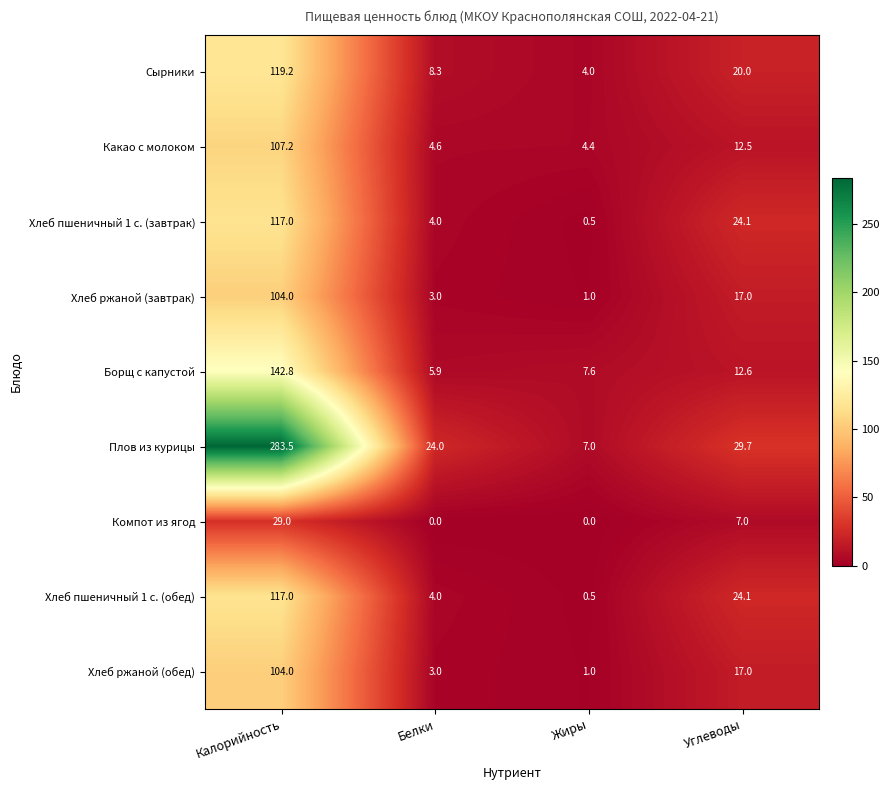

What is the sum of the Сырники values at Углеводы and Белки?

28.3